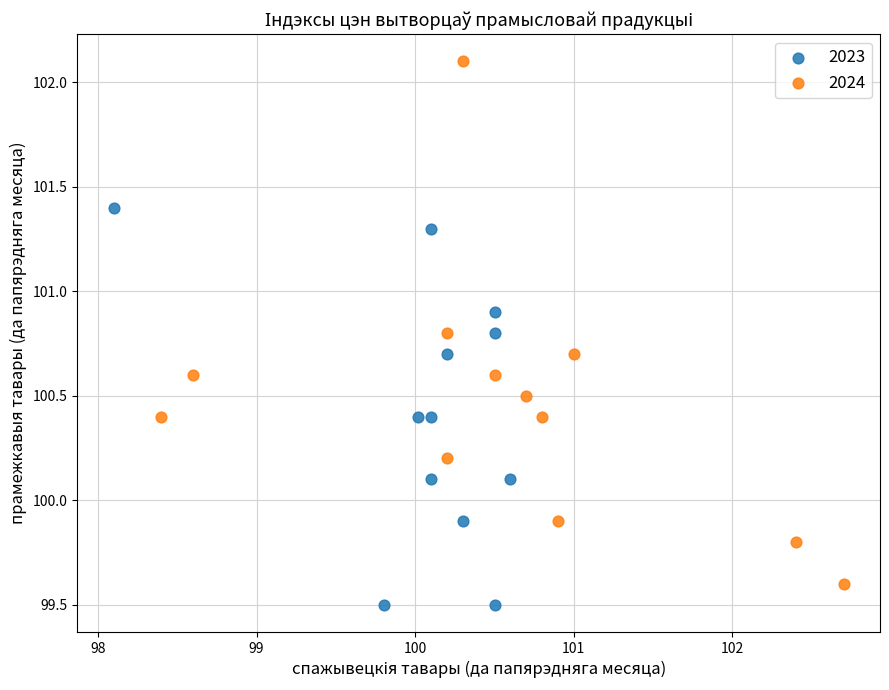

Which series has the largest Y range (max minus min)?

2024